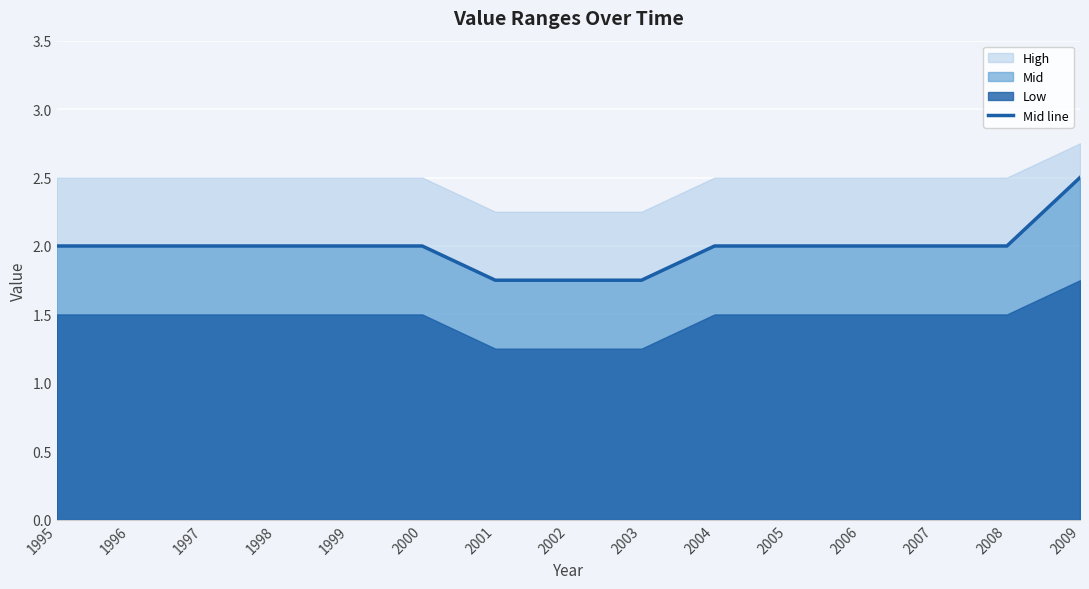

Reading left to right, what are all the values shown in this chart?

2.0	2.0	2.0	2.0	2.0	2.0	1.8	1.8	1.8	2.0	2.0	2.0	2.0	2.0	2.5